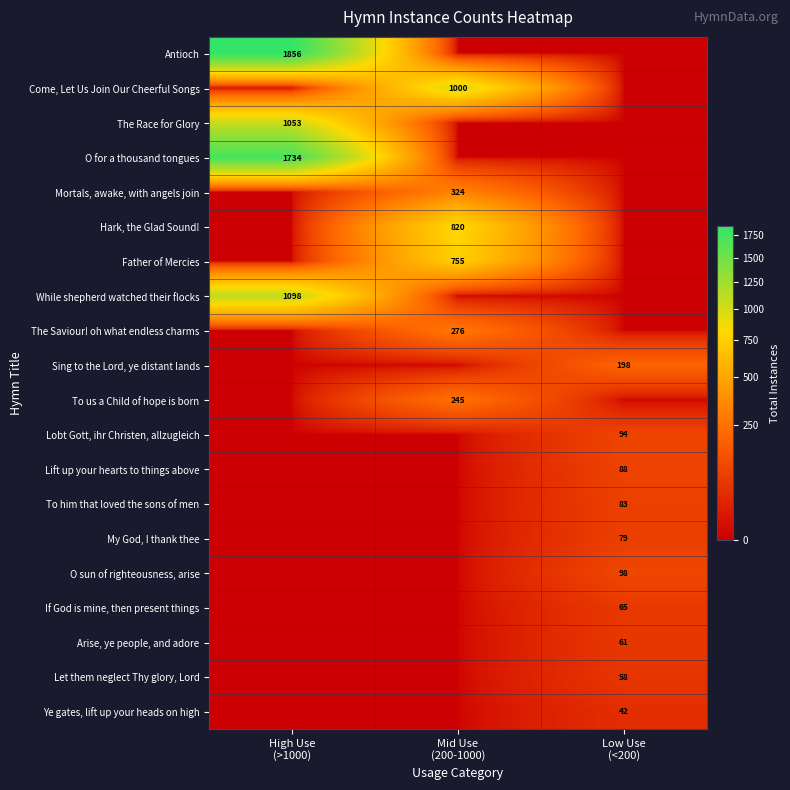

The The Race for Glory series shows 461 at Low Use (<200). True or false?

False